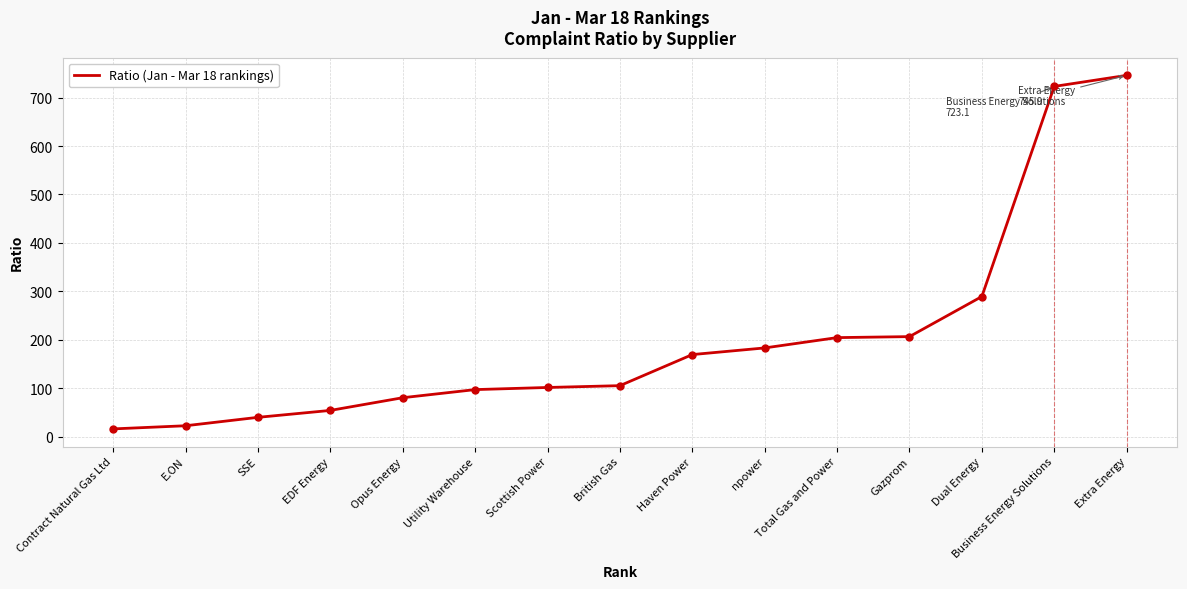

What is the difference between the maximum and minimum values?

730.0